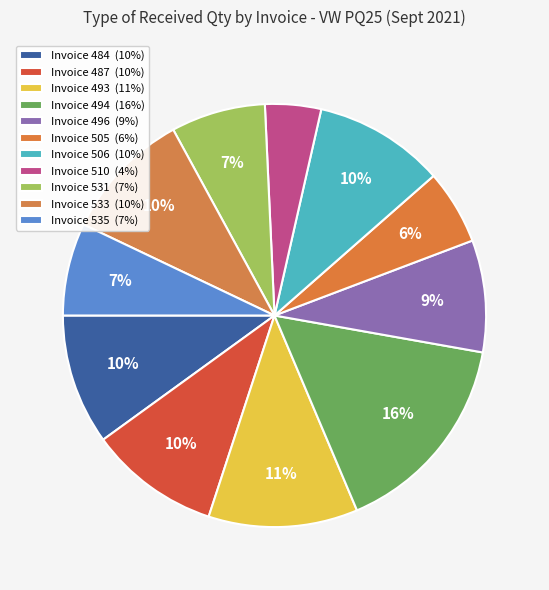

To the nearest percent, what is the combined percentage of Invoice 494 and Invoice 484?

26%